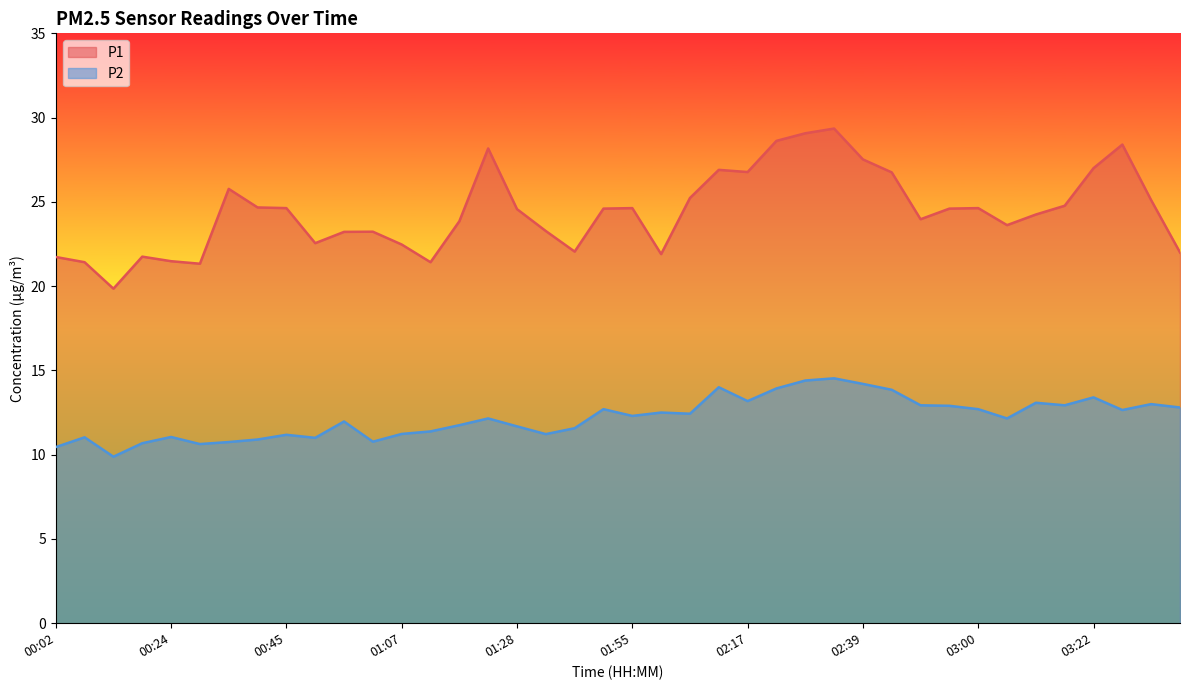

The P2 series shows 14.1 at 01:01. True or false?

False